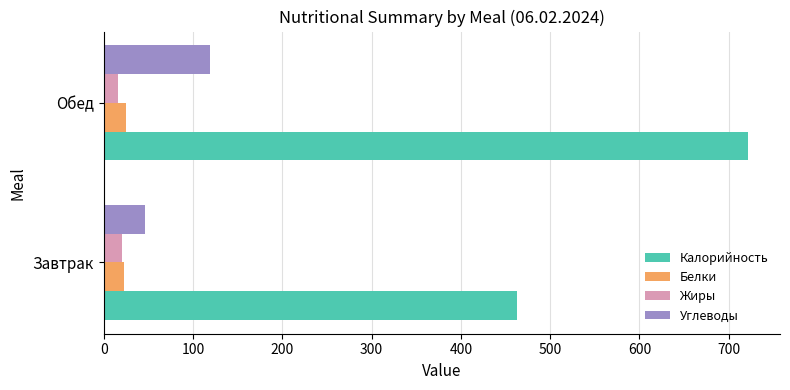

The value of Калорийность at Обед is 175.7. True or false?

False